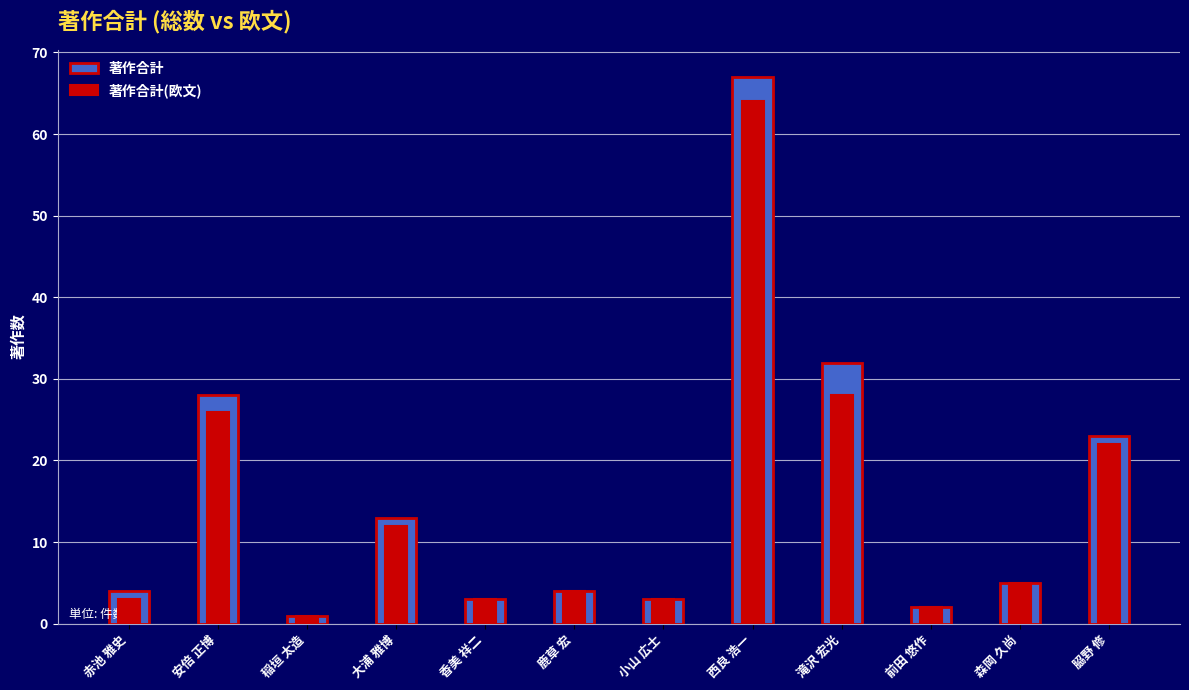

Does the chart contain stacked bars?

No